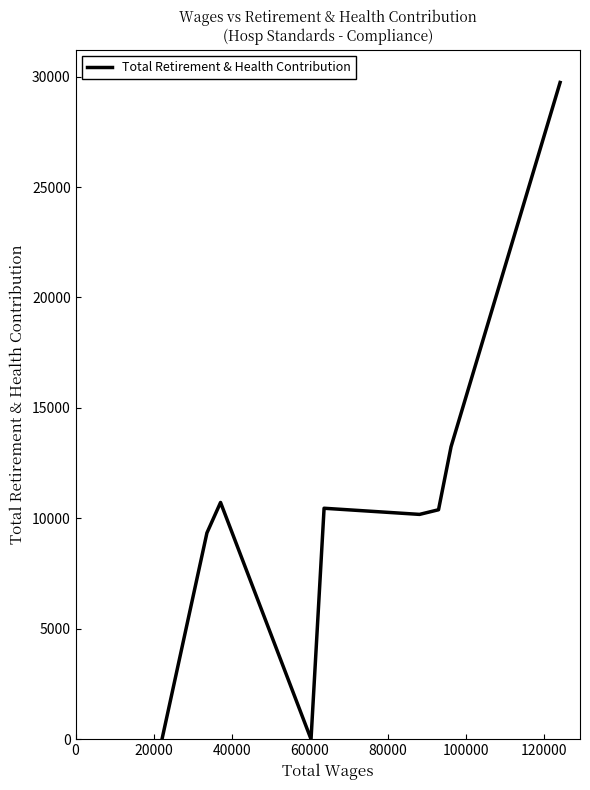

How many lines are shown in the chart?

1